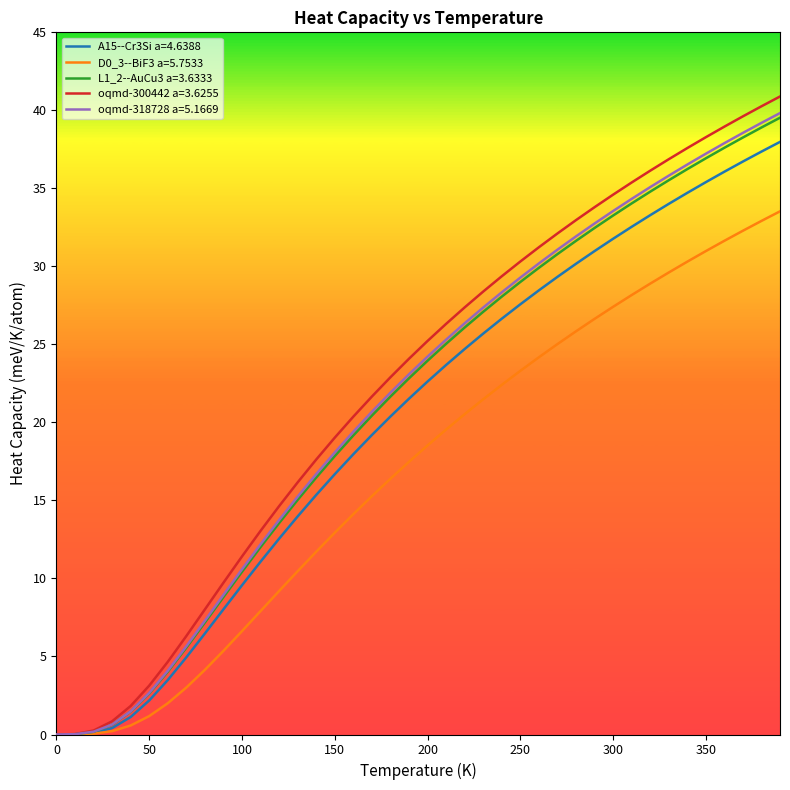

Which series has the widest spread of values?

oqmd-300442 a=3.6255